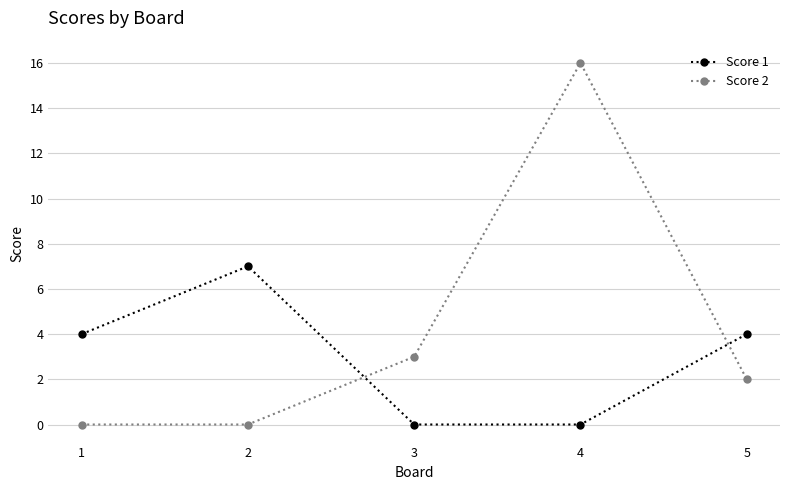

Reading left to right, transcribe all the data shown in this chart.

Score 1: 1=4	2=7	3=0	4=0	5=4
Score 2: 1=0	2=0	3=3	4=16	5=2